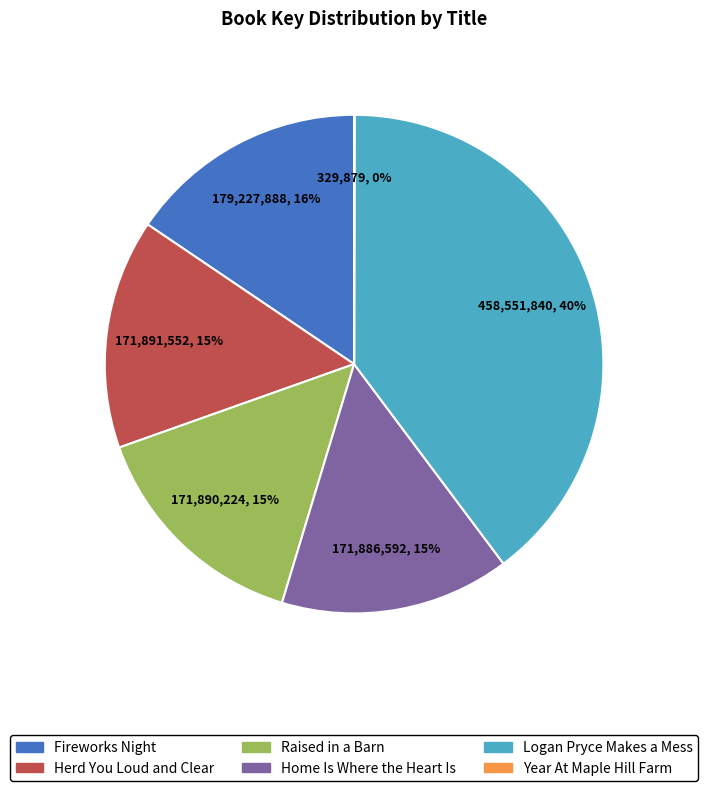

Which slice is the largest?

Logan Pryce Makes a Mess